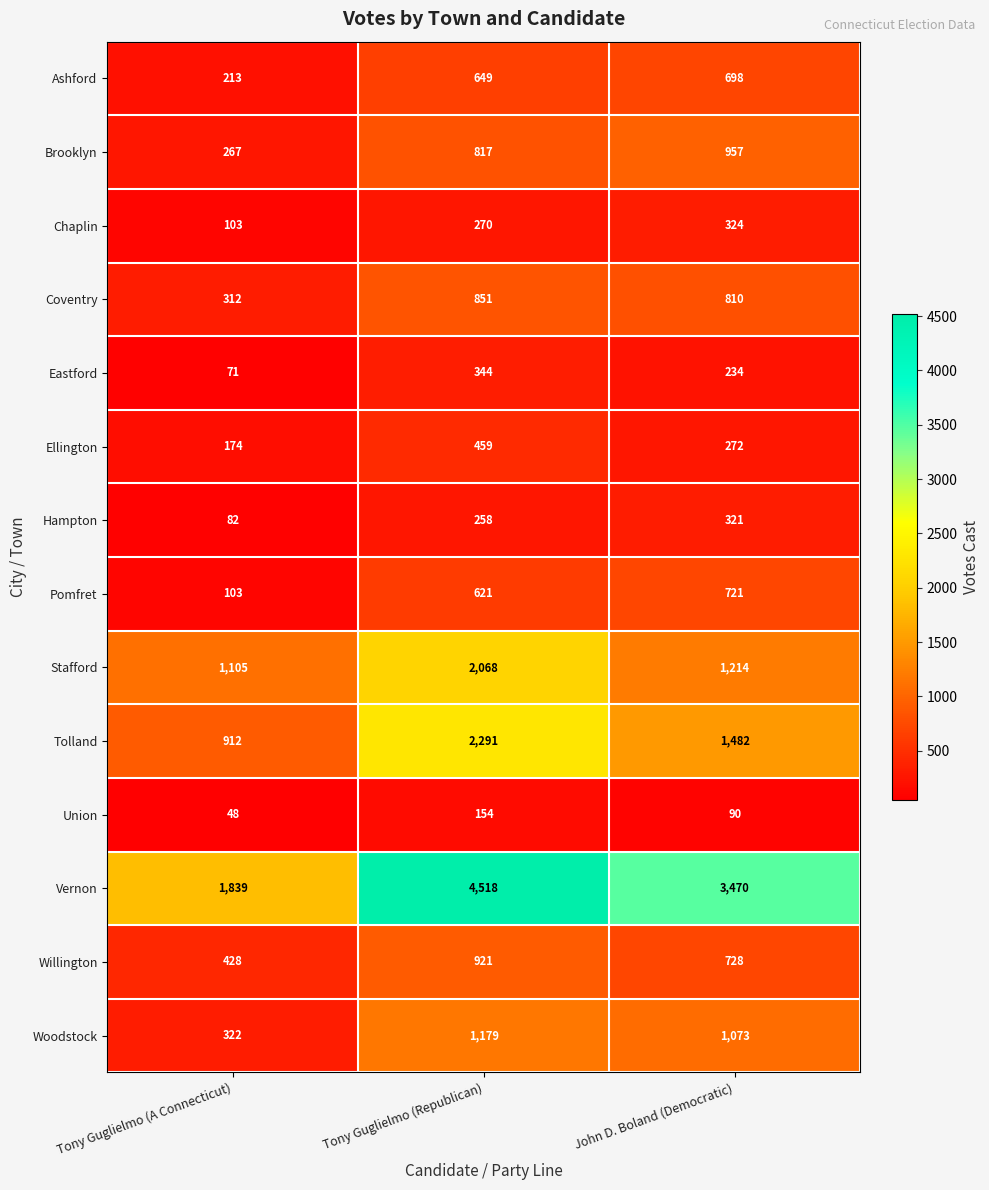

Which series has the largest range (max minus min)?

Vernon